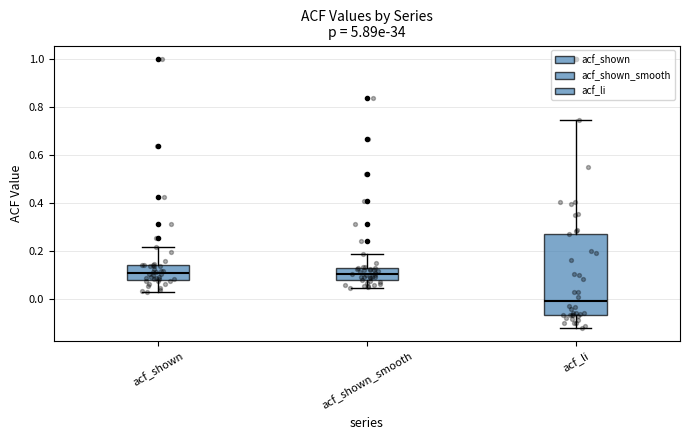

Reading left to right, transcribe this box plot: for each box, give where its median line is, the range the box spans, and where its two whiskers end, as read against the y-axis. The values are not printed on the chart, so give them approximately, as read against the axis.

acf_shown: median 0.10, box 0.08 to 0.14, whiskers 0.02 to 0.22
acf_shown_smooth: median 0.10, box 0.08 to 0.14, whiskers 0.04 to 0.18
acf_li: median -0.02, box -0.06 to 0.28, whiskers -0.12 to 0.74